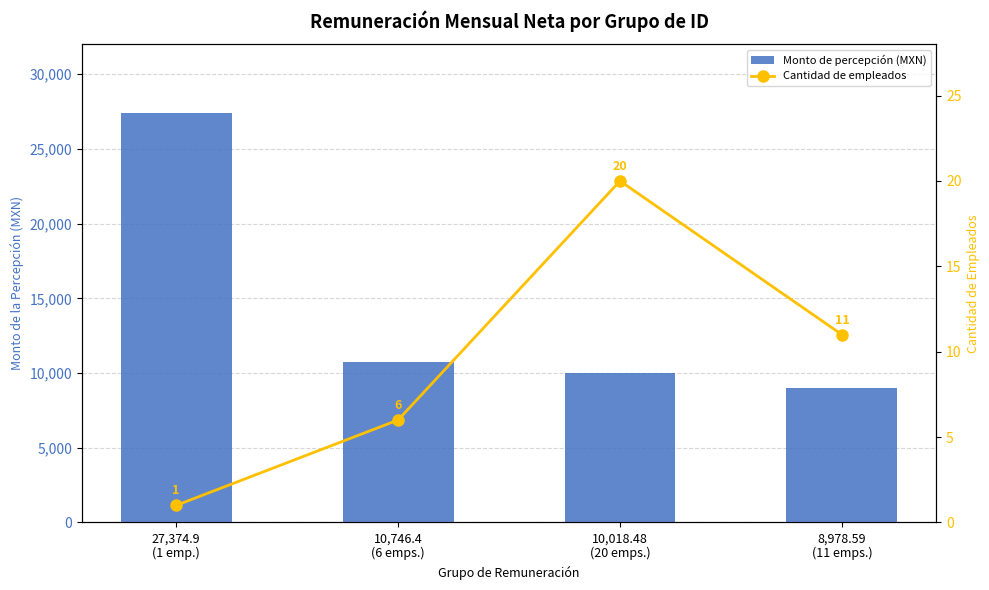

How many data points in Monto de percepción (MXN) are above 10746?

2